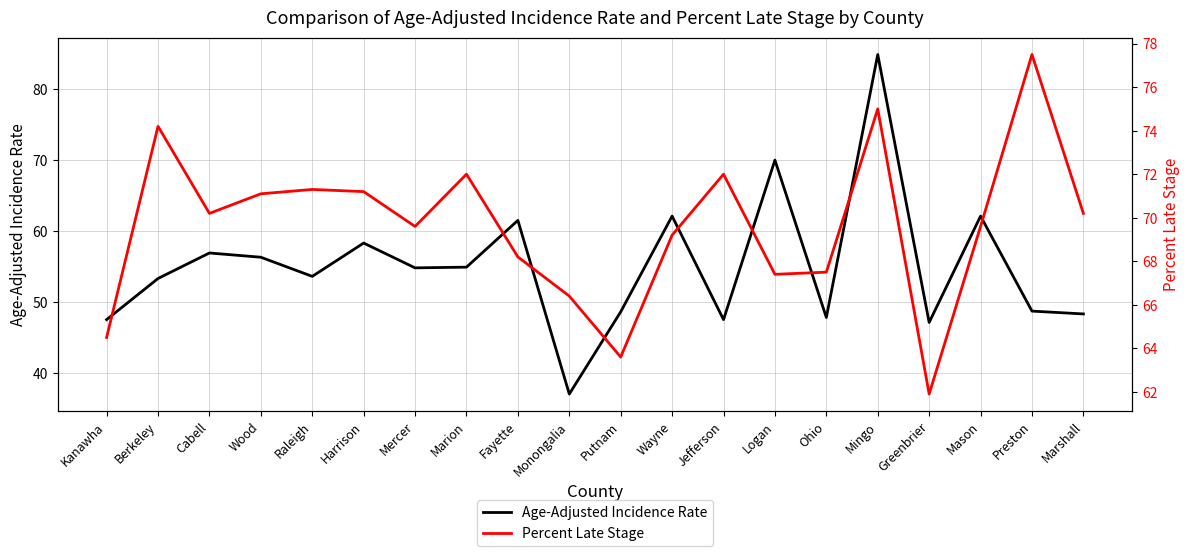

Where do Percent Late Stage and Age-Adjusted Incidence Rate first cross each other?

Jefferson and Logan